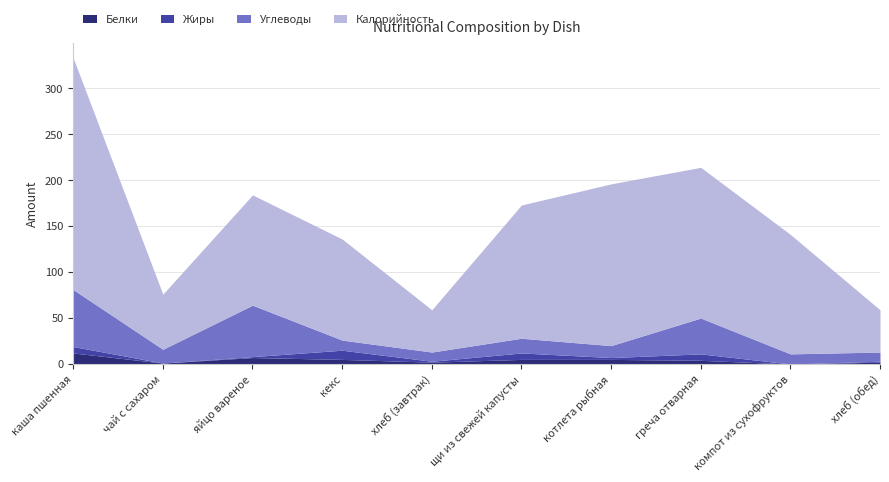

Reading left to right, extract all data points from this chart.

Белки: каша пшенная=12	чай с сахаром=1	яйцо вареное=7	кекс=5	хлеб (завтрак)=2	щи из свежей капусты=5	котлета рыбная=5	греча отварная=4	компот из сухофруктов=0	хлеб (обед)=2
Жиры: каша пшенная=7	чай с сахаром=0	яйцо вареное=1	кекс=10	хлеб (завтрак)=1	щи из свежей капусты=7	котлета рыбная=2	греча отварная=7	компот из сухофруктов=0	хлеб (обед)=1
Углеводы: каша пшенная=62	чай с сахаром=15	яйцо вареное=56	кекс=11	хлеб (завтрак)=10	щи из свежей капусты=16	котлета рыбная=13	греча отварная=39	компот из сухофруктов=11	хлеб (обед)=10
Калорийность: каша пшенная=252	чай с сахаром=60	яйцо вареное=120	кекс=110	хлеб (завтрак)=46	щи из свежей капусты=145	котлета рыбная=176	греча отварная=164	компот из сухофруктов=130	хлеб (обед)=46